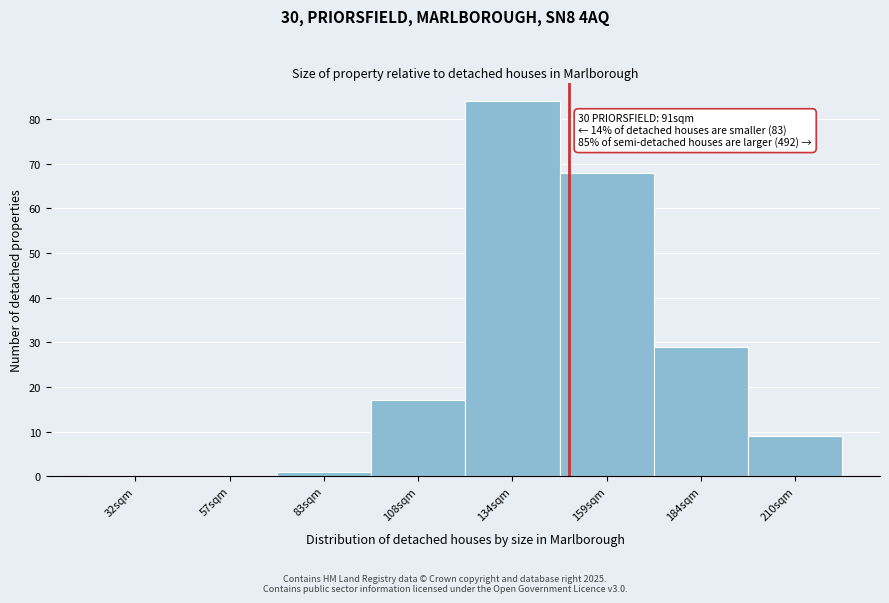

Reading left to right, list all the values displayed in this chart.

32sqm=0	57sqm=0	83sqm=1	108sqm=17	134sqm=84	159sqm=68	184sqm=29	210sqm=9